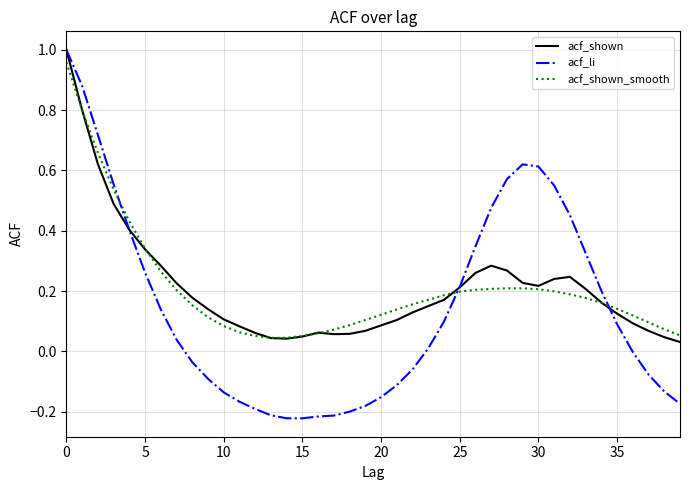

Which series has the widest spread of values?

acf_li